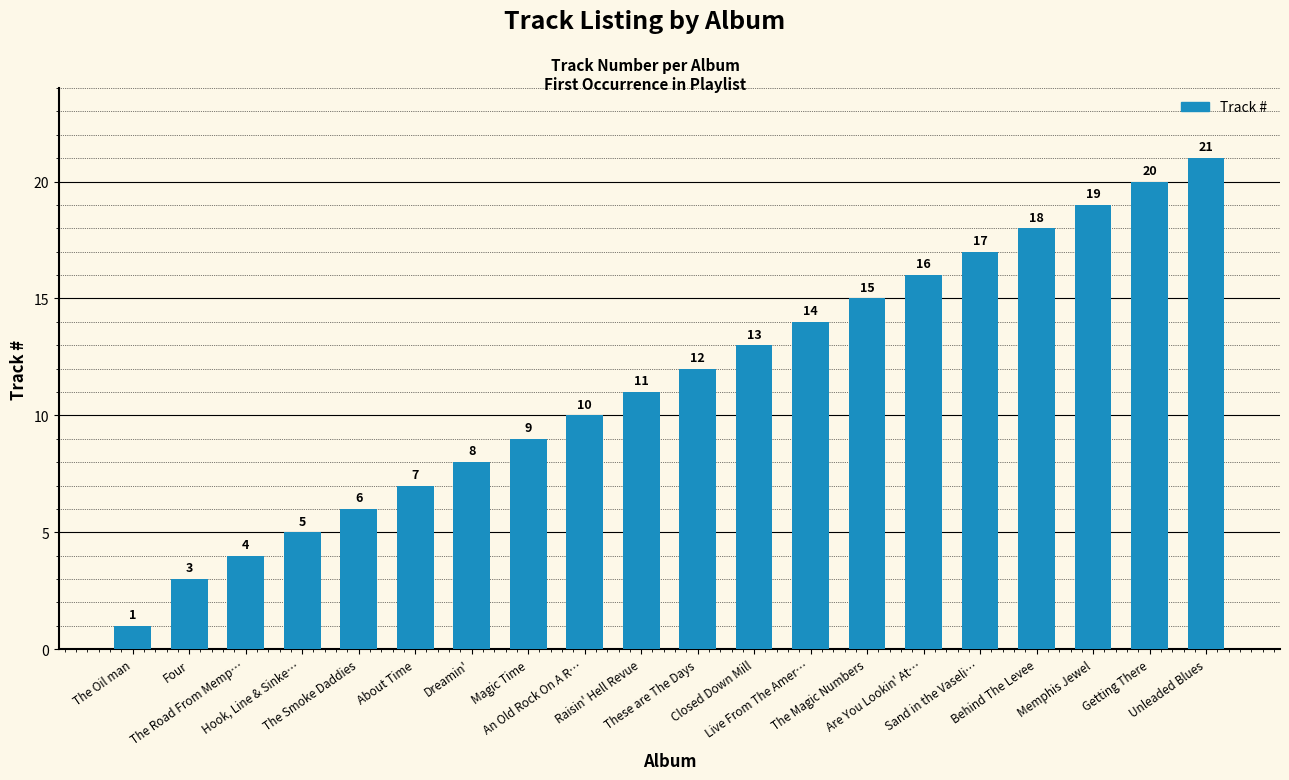

What position from the left is Magic Time?

8